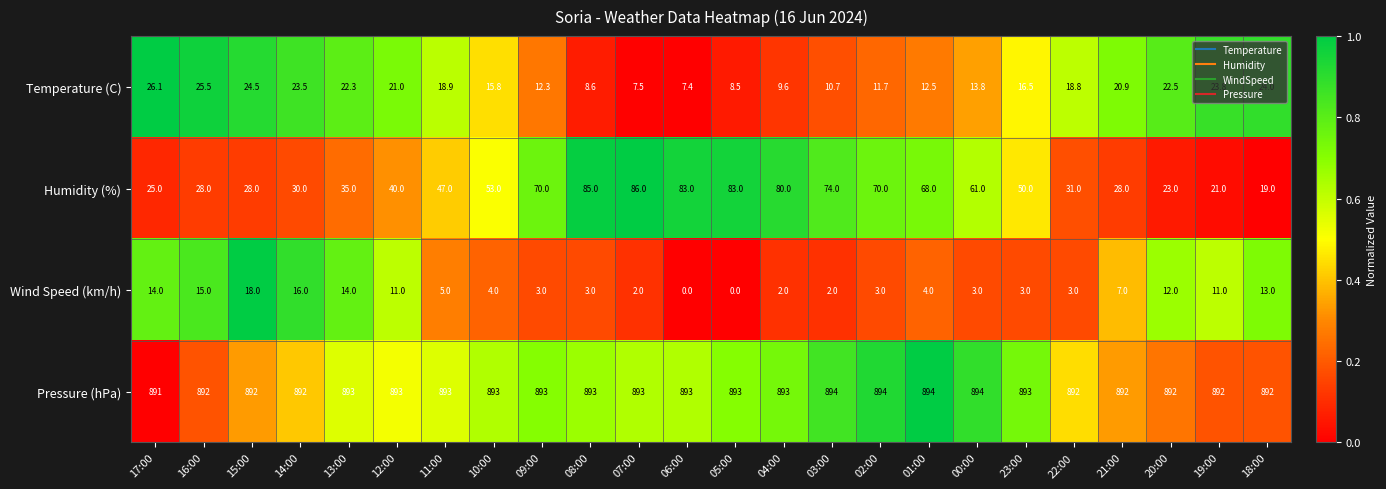

True or false: Humidity (%) has a value of 41.5 at 16:00.

False